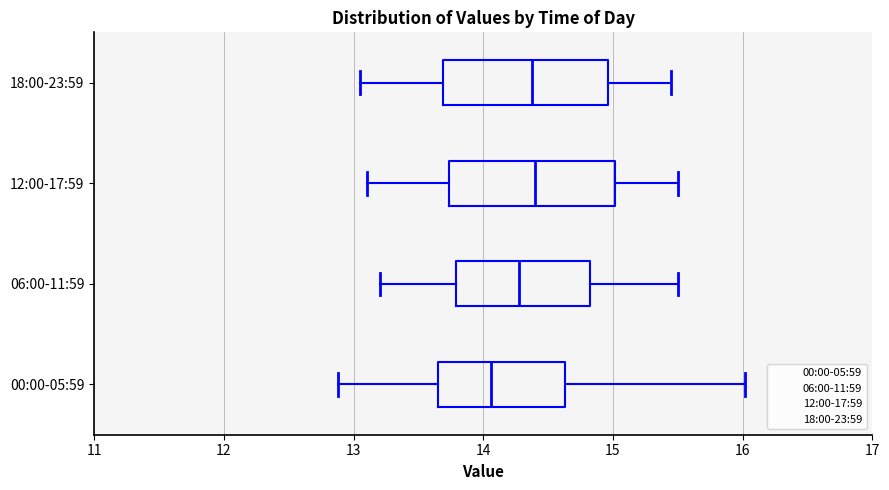

Reading bottom to top, transcribe this box plot: for each box, give where its median line is, the range the box spans, and where its two whiskers end, as read against the x-axis. The values are not printed on the chart, so give them approximately, as read against the axis.

00:00-05:59: median 14.1, box 13.7 to 14.6, whiskers 12.9 to 16.0
06:00-11:59: median 14.3, box 13.8 to 14.8, whiskers 13.2 to 15.5
12:00-17:59: median 14.4, box 13.7 to 15.0, whiskers 13.1 to 15.5
18:00-23:59: median 14.4, box 13.7 to 15.0, whiskers 13.1 to 15.5